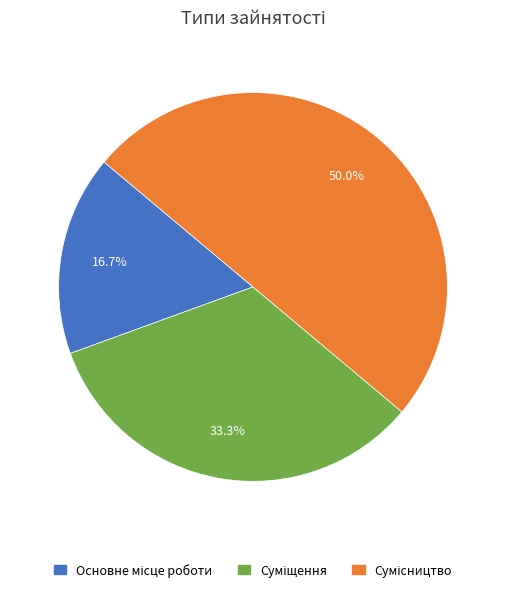

Is it true that Основне місце роботи is 17% of the pie?

True